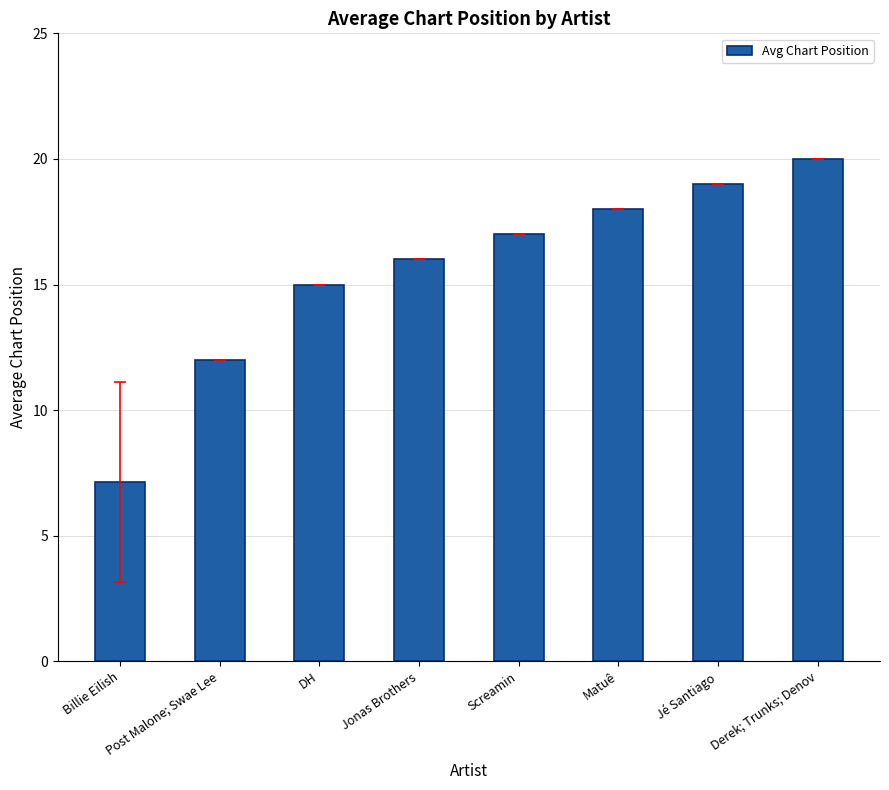

Rank the categories by value from lowest to highest.

Billie Eilish, Post Malone; Swae Lee, DH, Jonas Brothers, Screamin, Matuê, Jé Santiago, Derek; Trunks; Denov